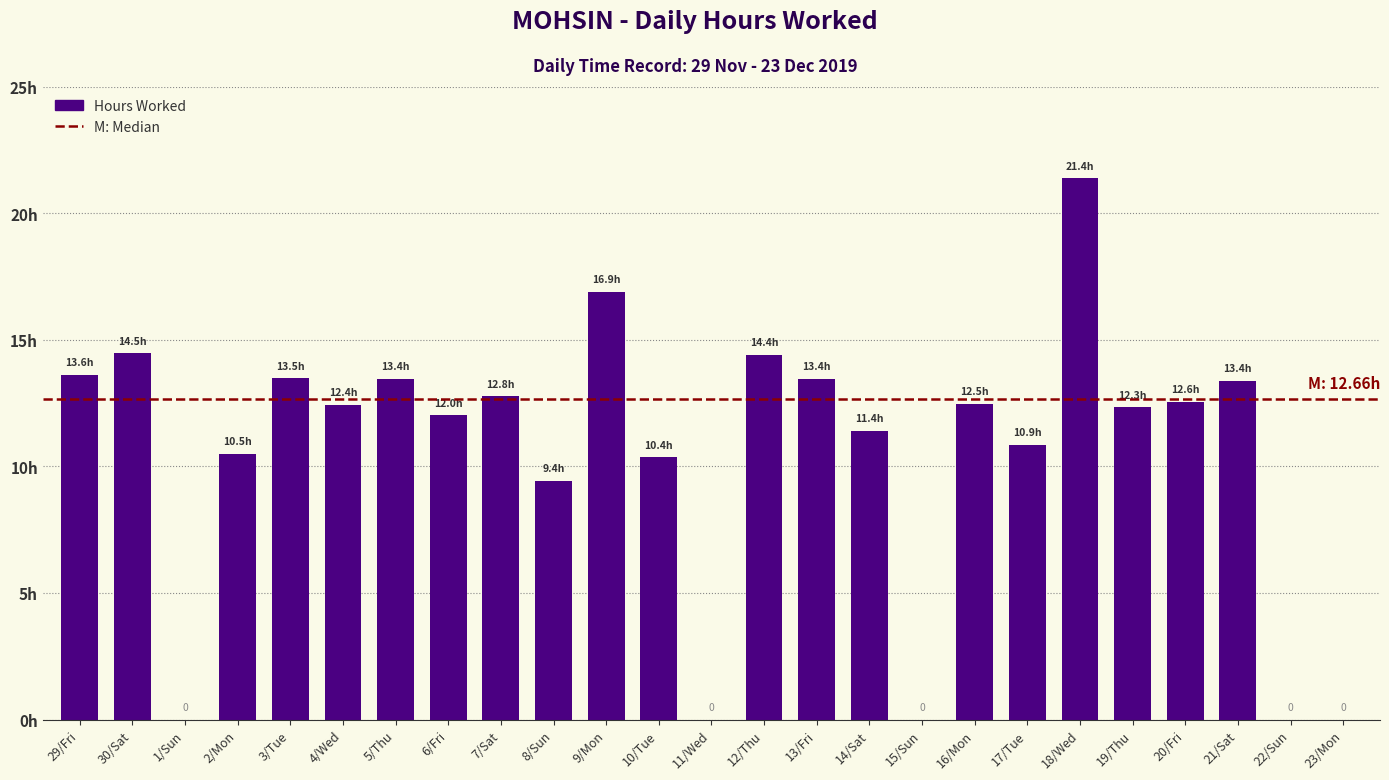

Reading right to left, what are all the values shown in this chart?

23/Mon=0.0	22/Sun=0.0	21/Sat=13.4	20/Fri=12.6	19/Thu=12.3	18/Wed=21.4	17/Tue=10.9	16/Mon=12.5	15/Sun=0.0	14/Sat=11.4	13/Fri=13.4	12/Thu=14.4	11/Wed=0.0	10/Tue=10.4	9/Mon=16.9	8/Sun=9.4	7/Sat=12.8	6/Fri=12.0	5/Thu=13.4	4/Wed=12.4	3/Tue=13.5	2/Mon=10.5	1/Sun=0.0	30/Sat=14.5	29/Fri=13.6